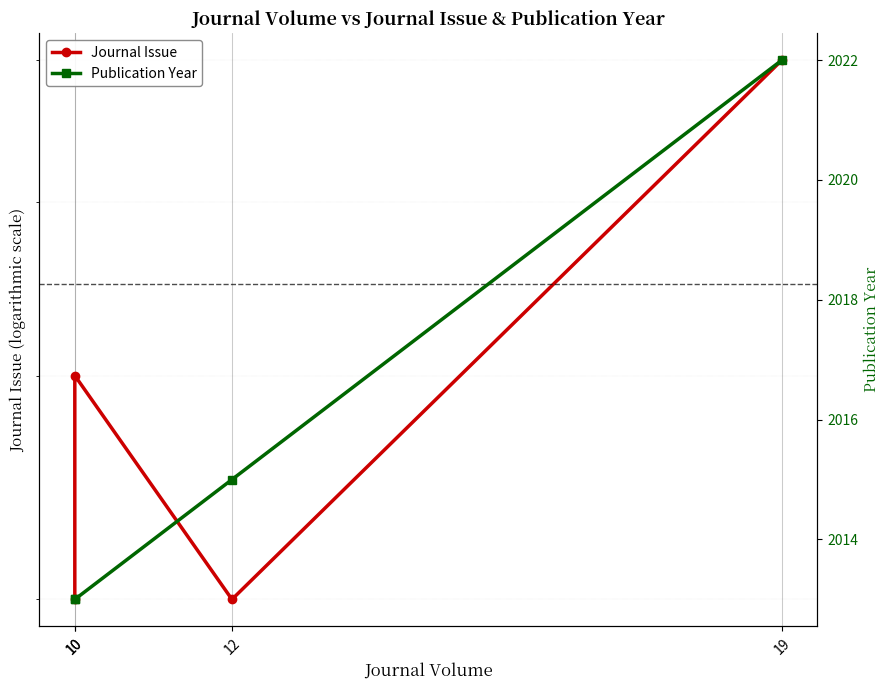

What is the minimum value shown in the chart?

3